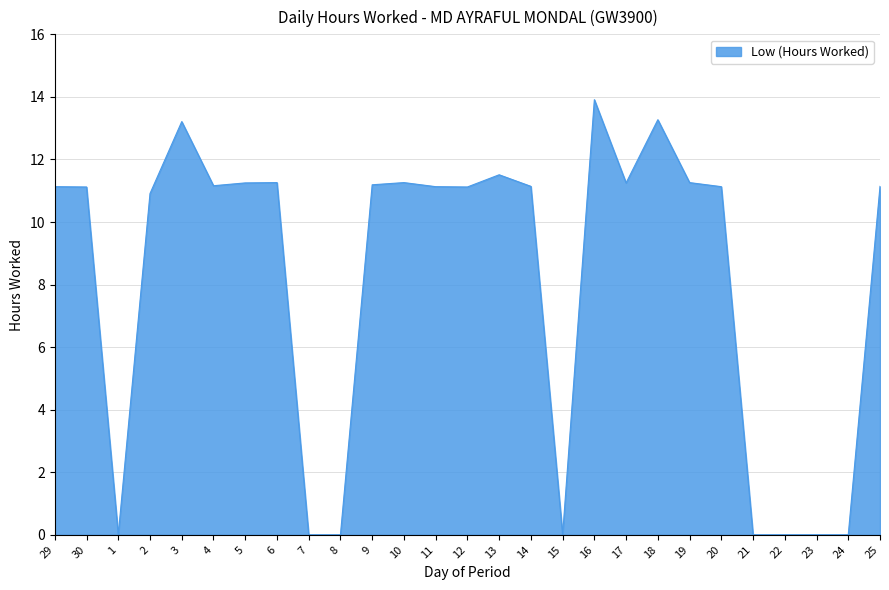

Is it true that the value at 22 is -6.4?

False